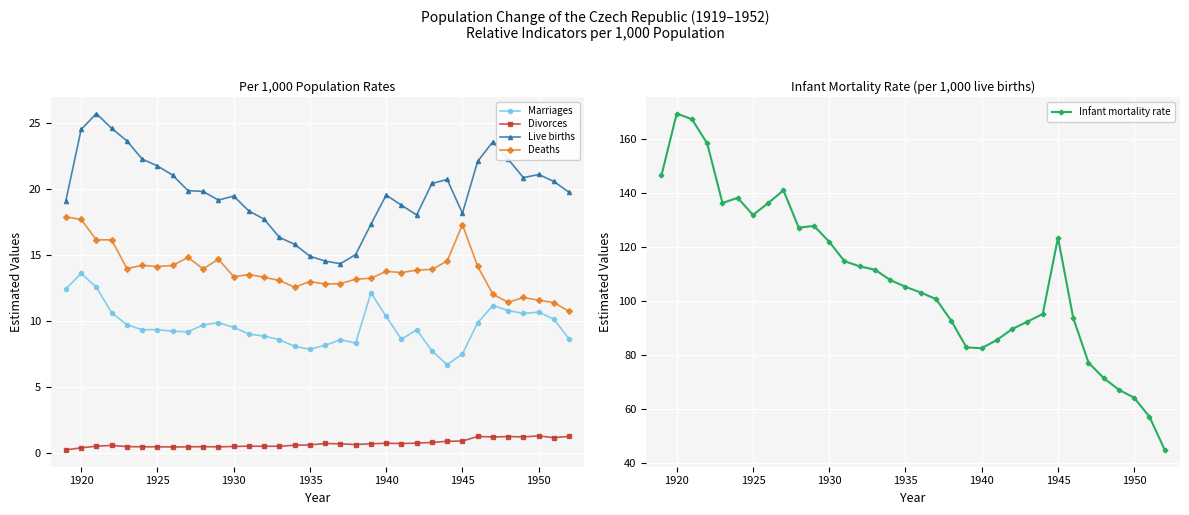

True or false: Deaths has a value of 5.6 at 1945.

False